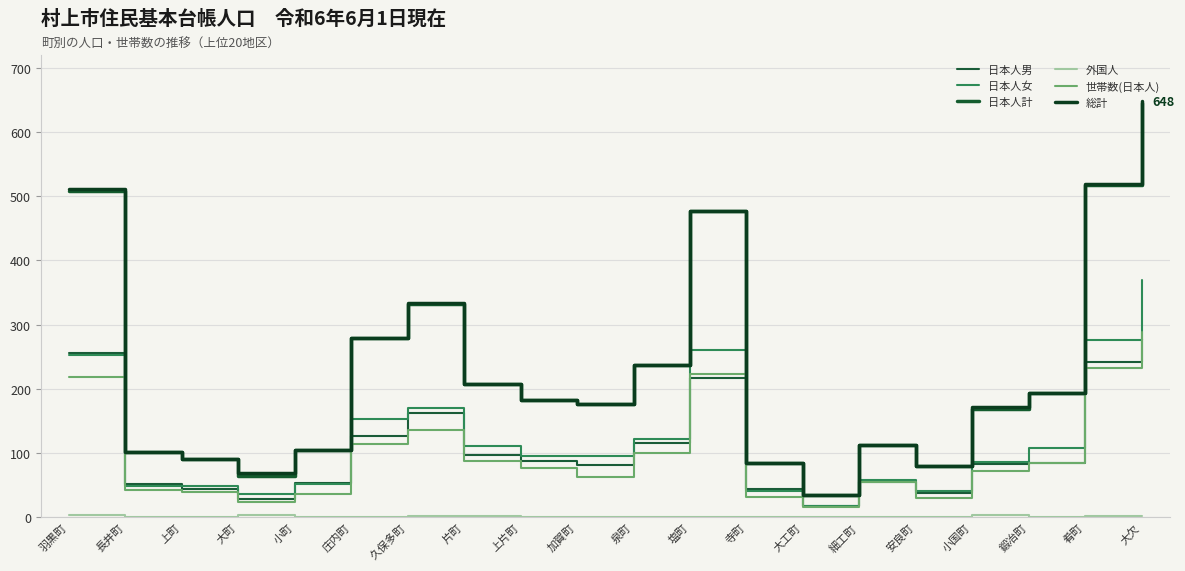

Does the chart display data point markers on the line(s)?

No